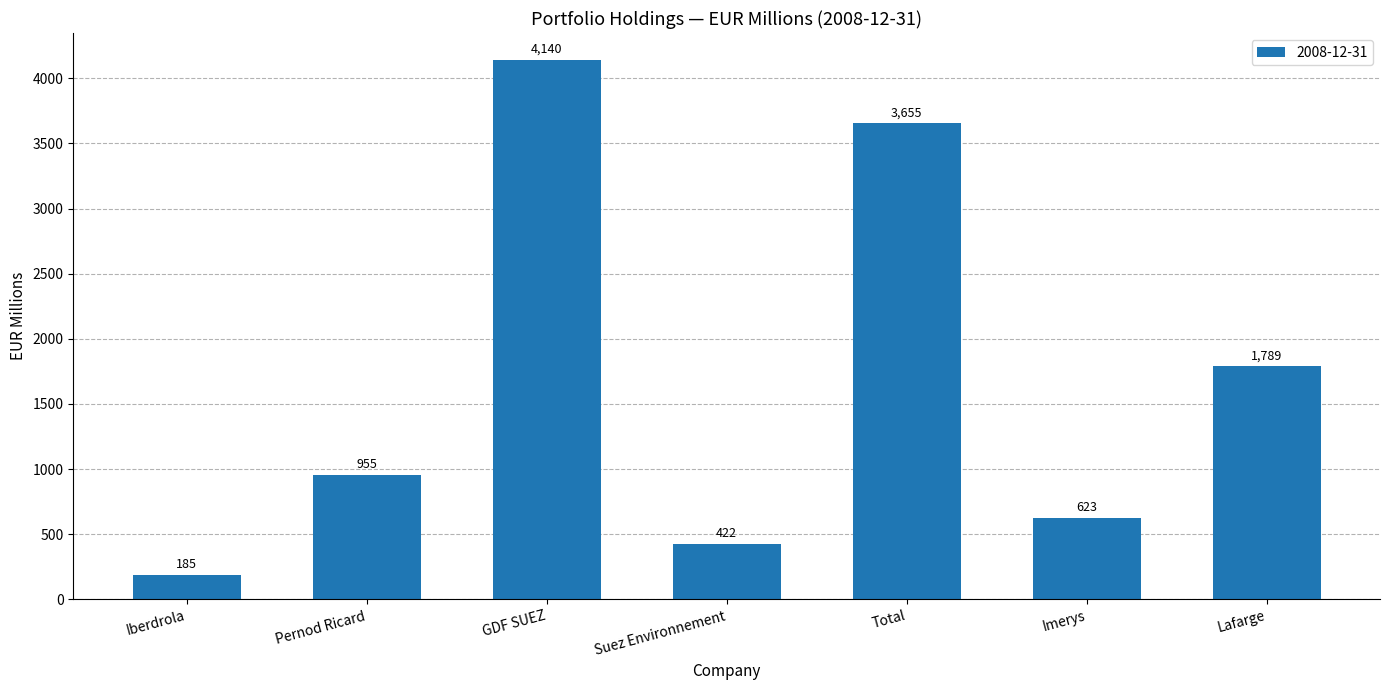

At which label is the value closest to 2162?

Lafarge